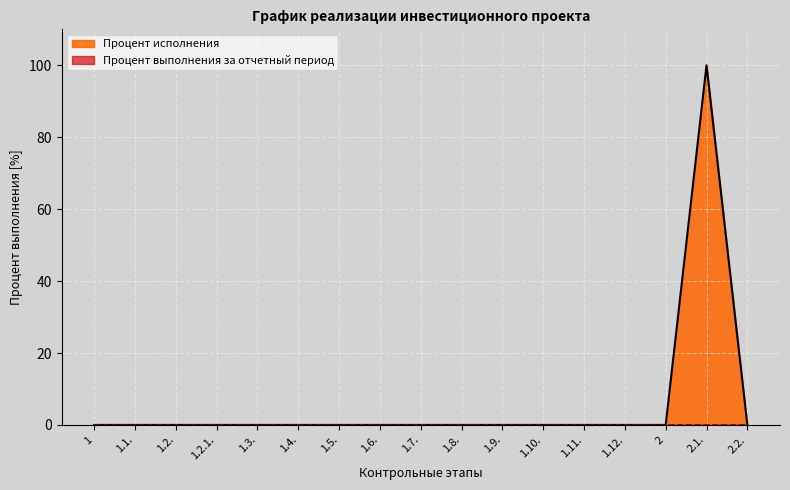

Reading left to right, list all the values displayed in this chart.

1=0	1.1.=0	1.2.=0	1.2.1.=0	1.3.=0	1.4.=0	1.5.=0	1.6.=0	1.7.=0	1.8.=0	1.9.=0	1.10.=0	1.11.=0	1.12.=0	2=0	2.1.=100	2.2.=0